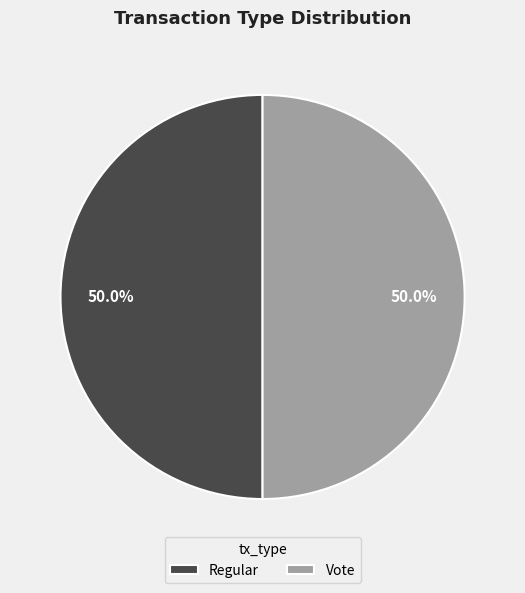

Do Regular and Vote together represent more than half of the pie?

Yes